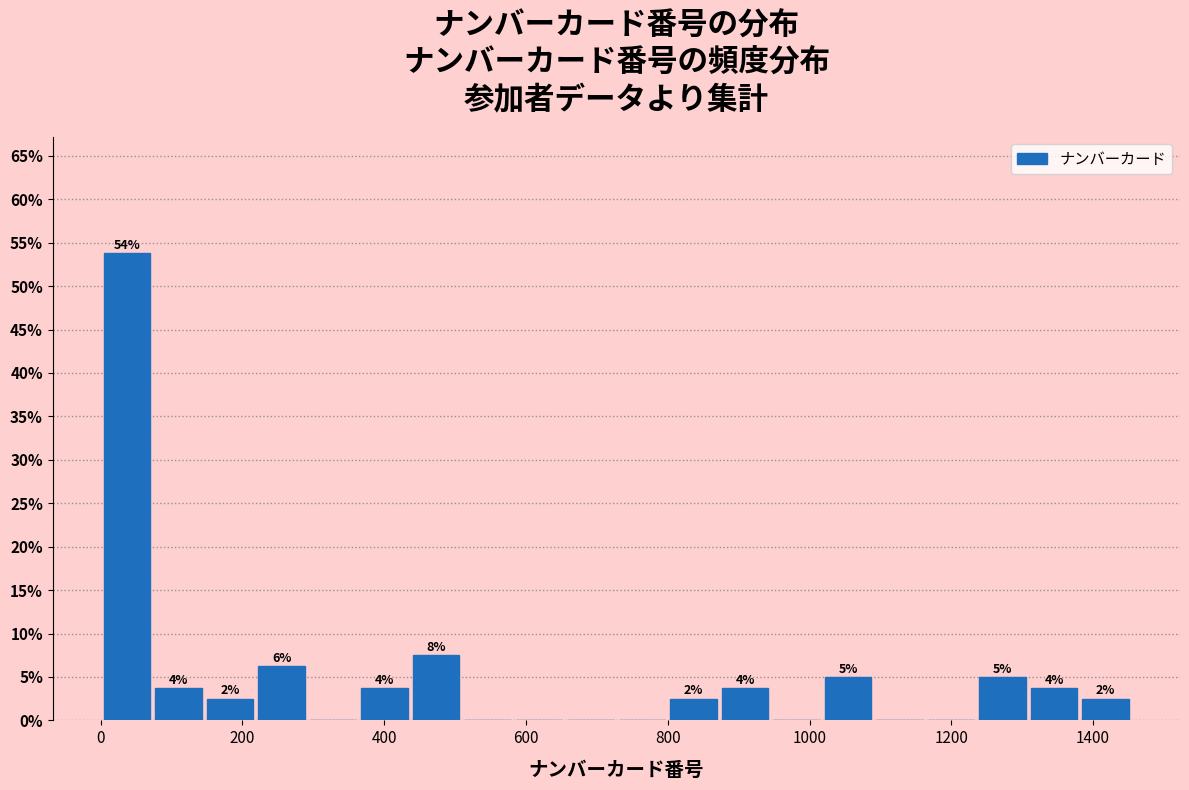

Read against the x-axis, roughly where is the centre of the tallest bar?

40